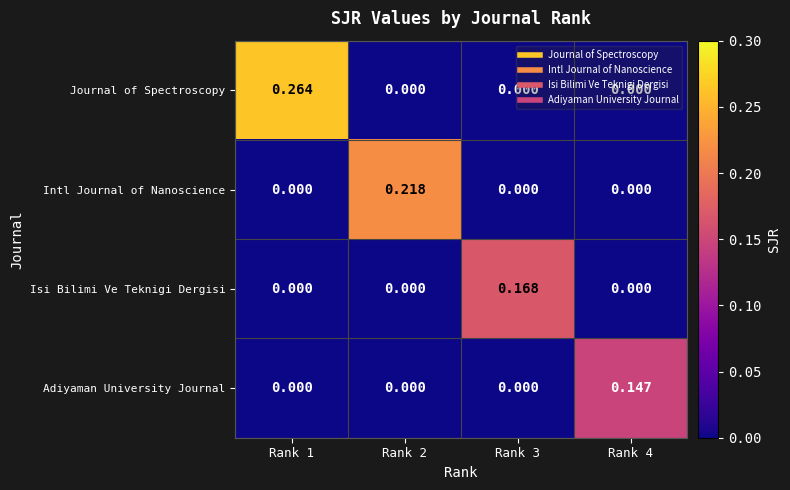

Which series has the largest total across all categories?

Journal of Spectroscopy